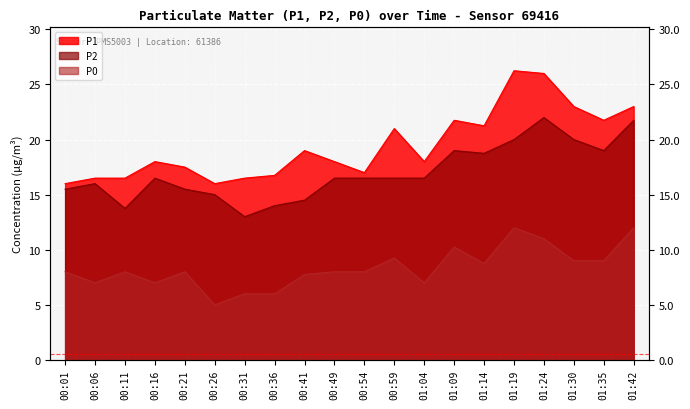

The value of P0 at 00:41 is 13.8. True or false?

False